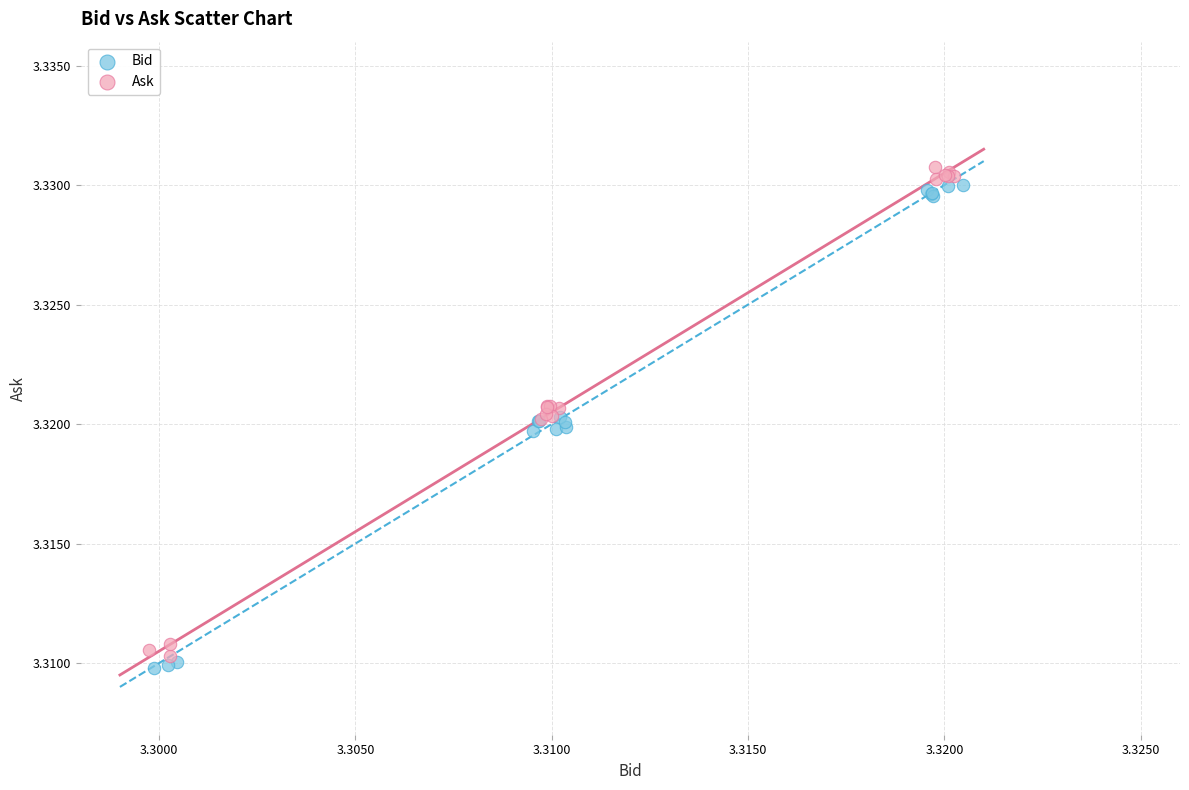

What are all the series names shown in the legend?

Bid, Ask